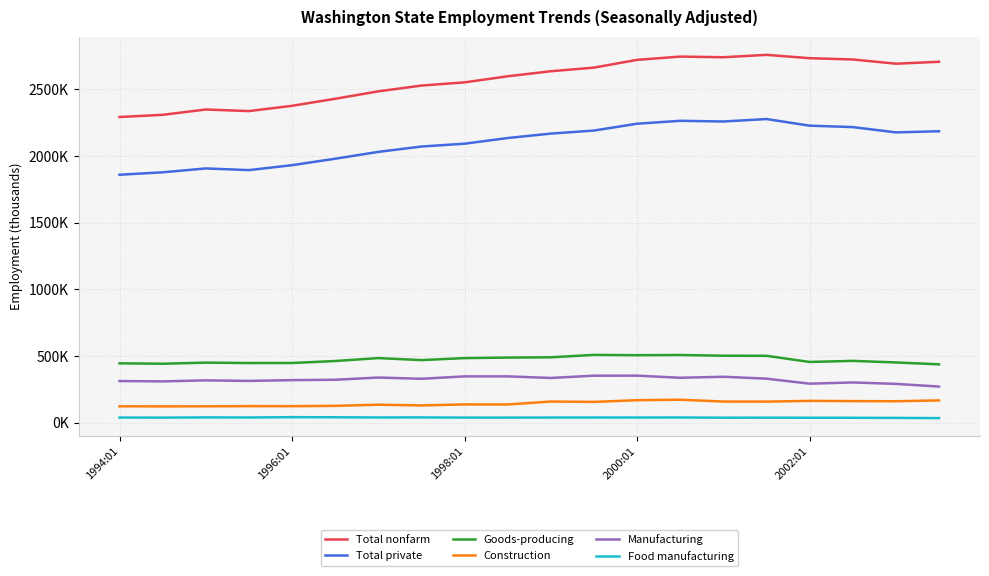

Where does the Food manufacturing series first go above 38?

1994:01